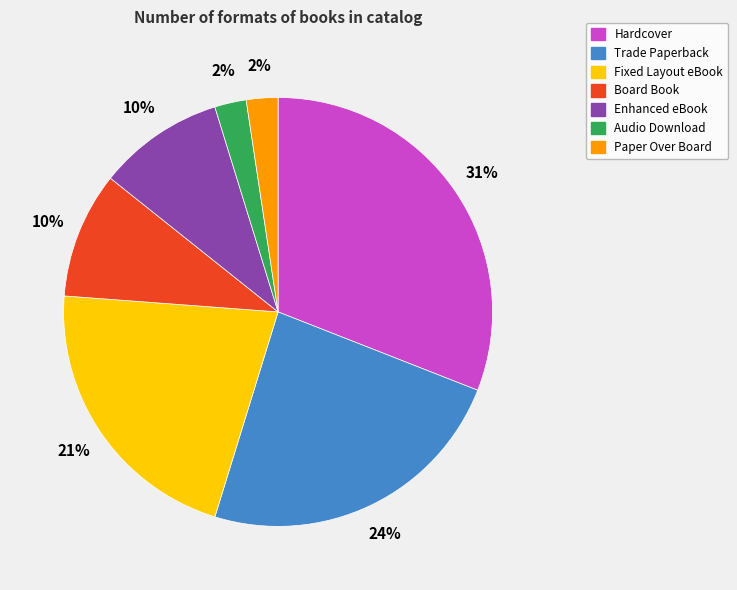

How many segments does this pie chart have?

7